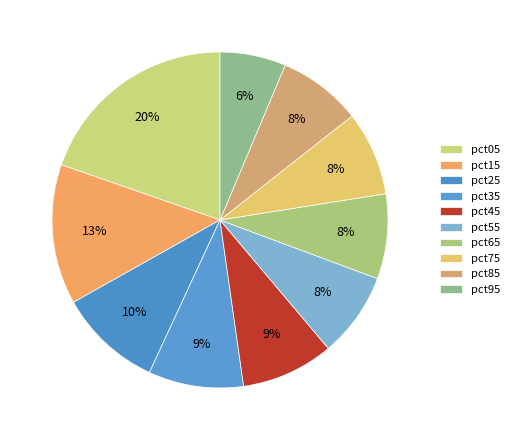

Count the number of slices in the pie.

10